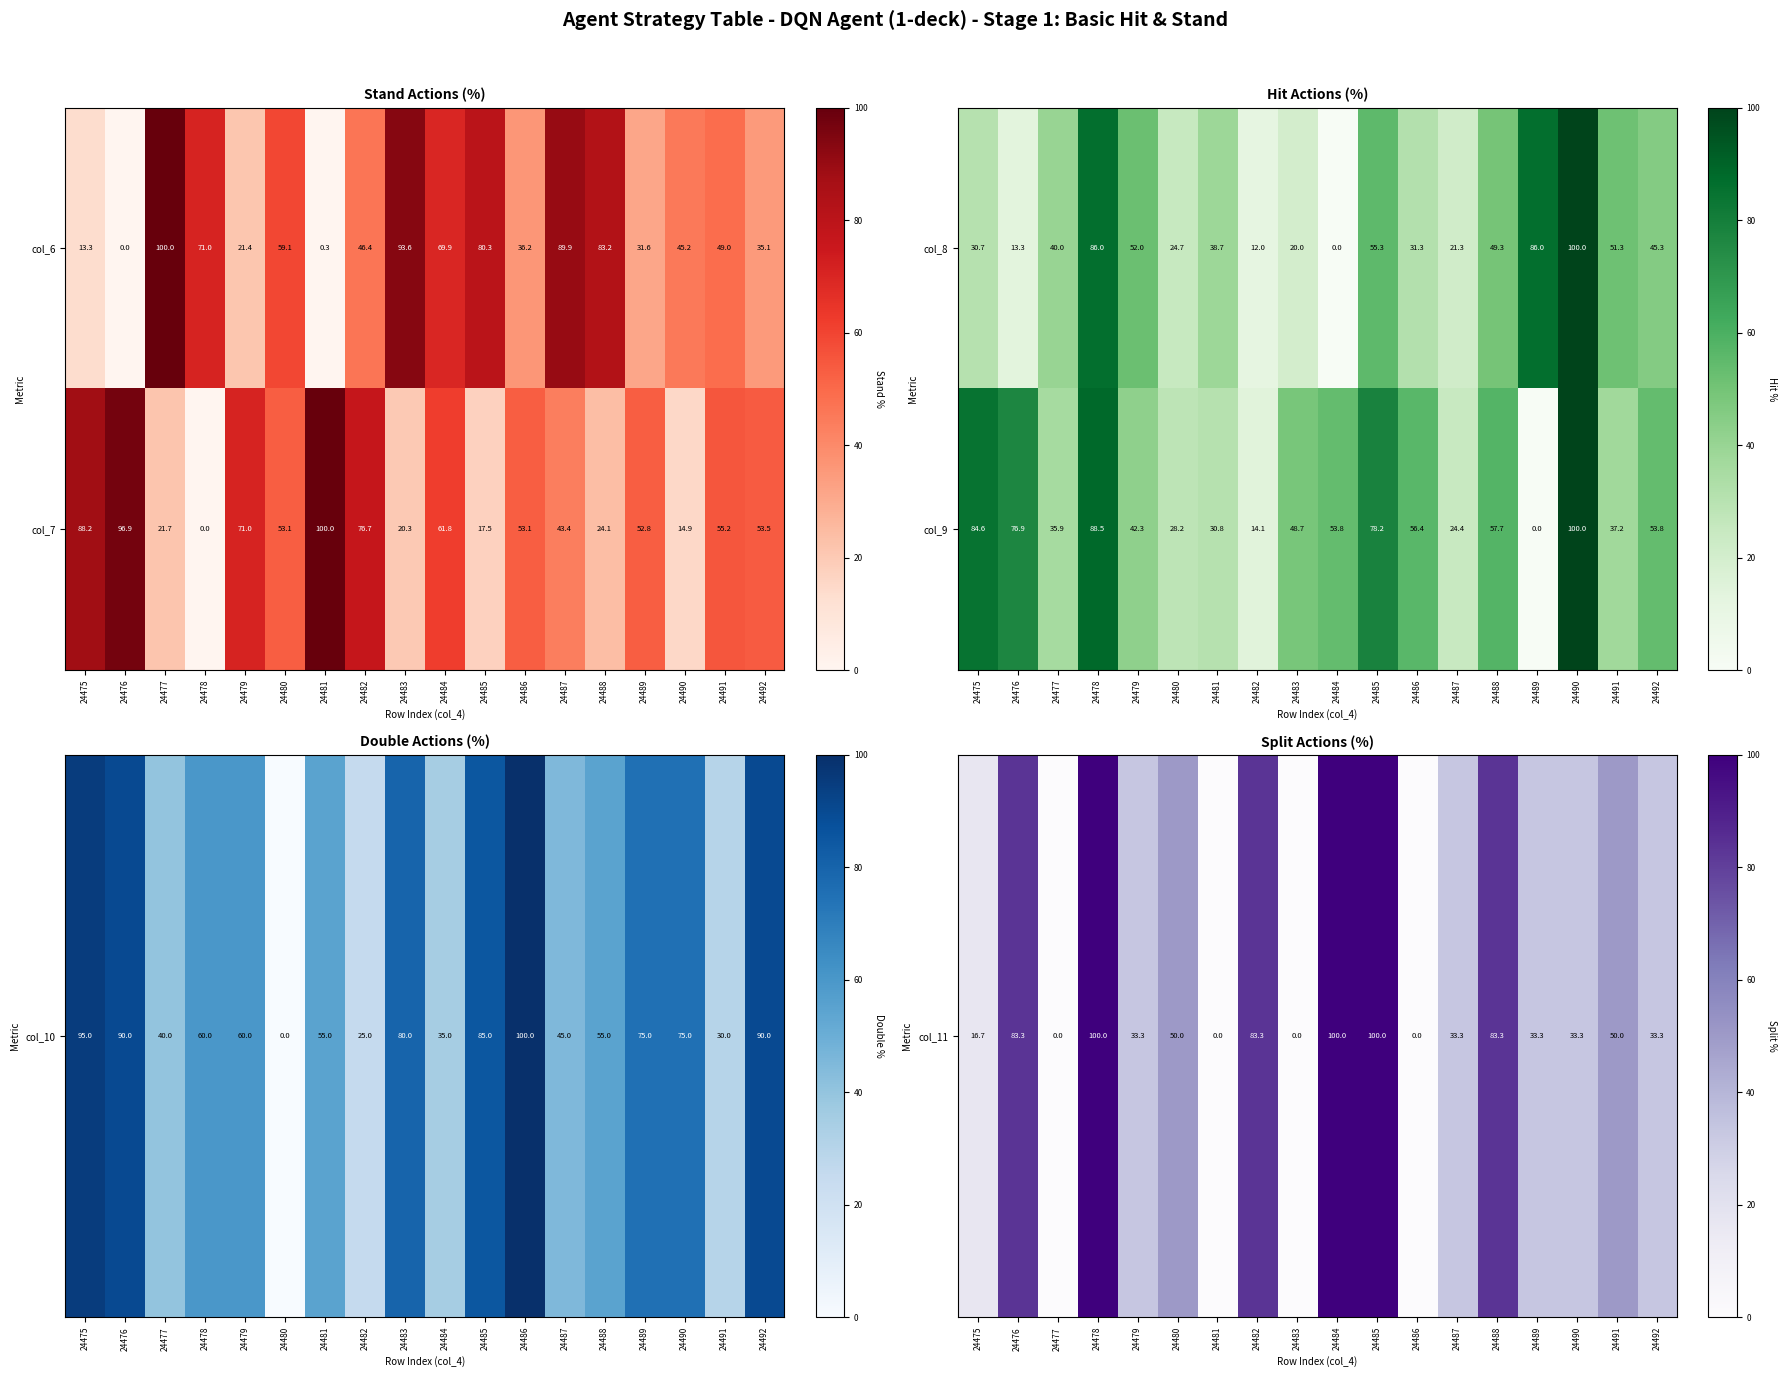

The value of col_9 at 24486 is 56.4. True or false?

True